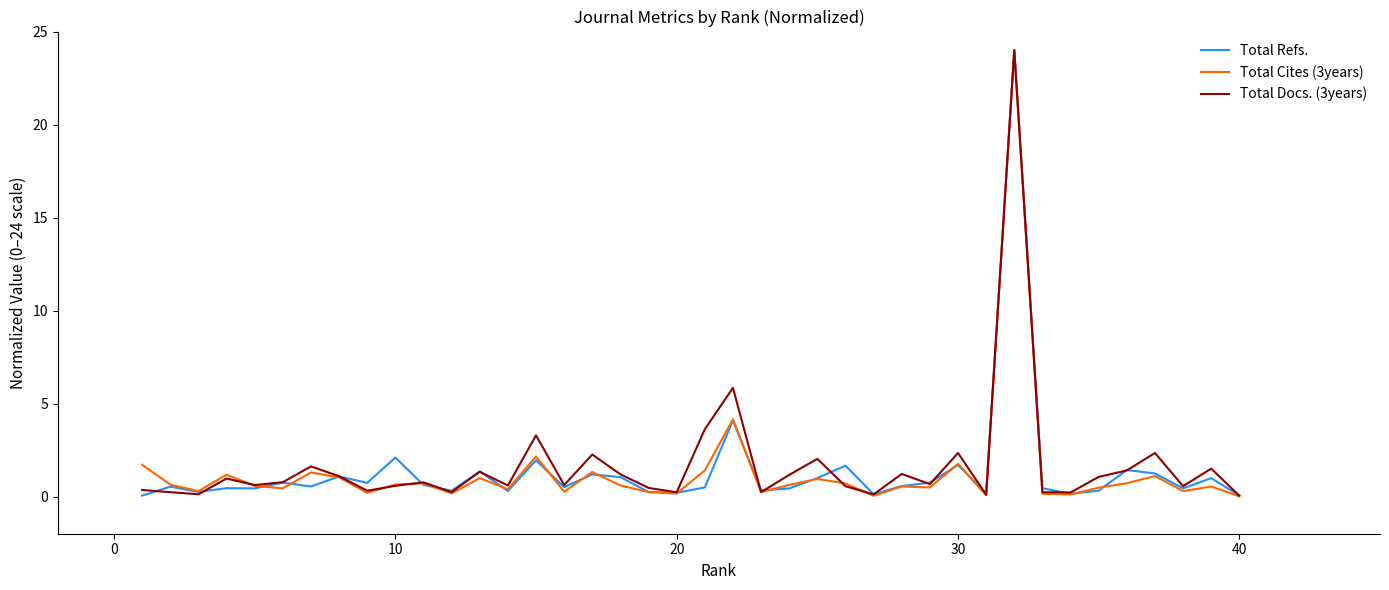

Which series has the largest total across all categories?

Total Docs. (3years)